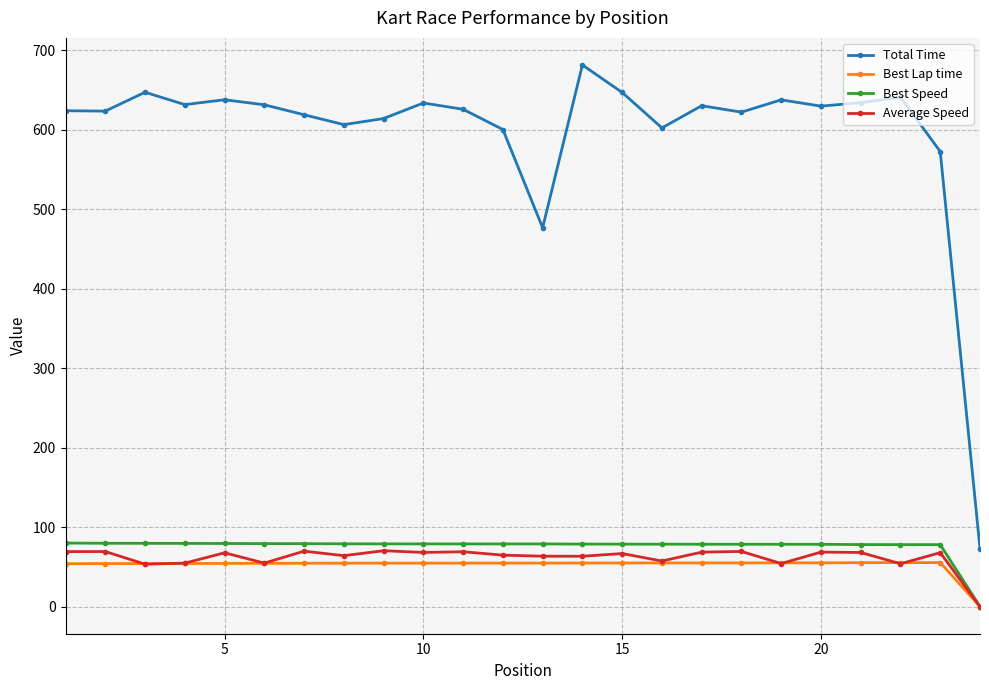

What are all the series names shown in the legend?

Total Time, Best Lap time, Best Speed, Average Speed